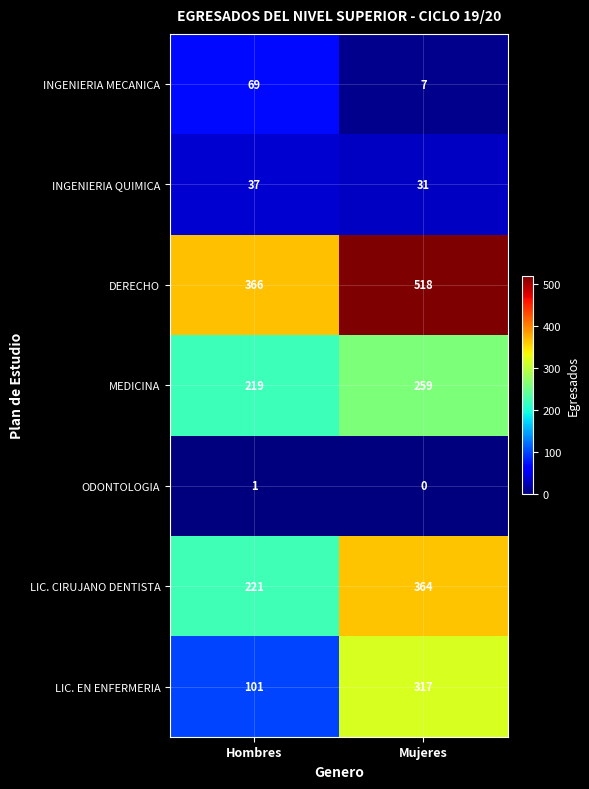

What value does the LIC. EN ENFERMERIA series have at Hombres?

101